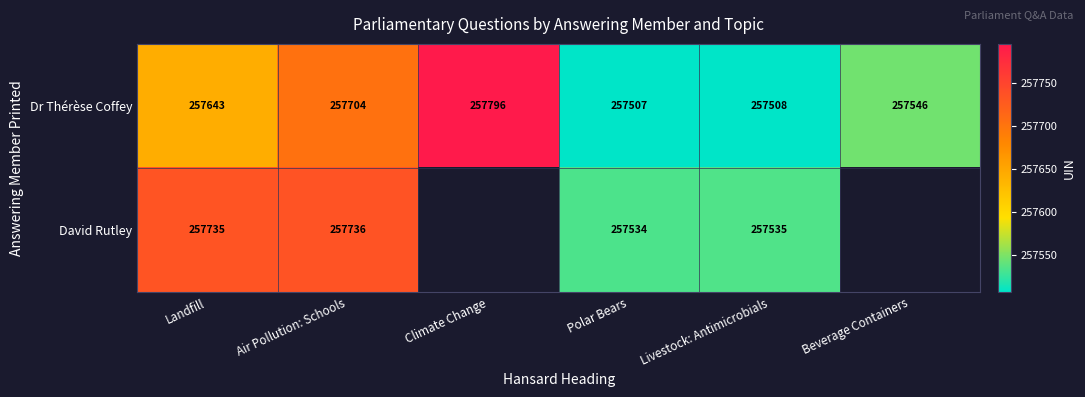

Rank the categories by Dr Thérèse Coffey value from highest to lowest.

Climate Change, Air Pollution: Schools, Landfill, Beverage Containers, Livestock: Antimicrobials, Polar Bears